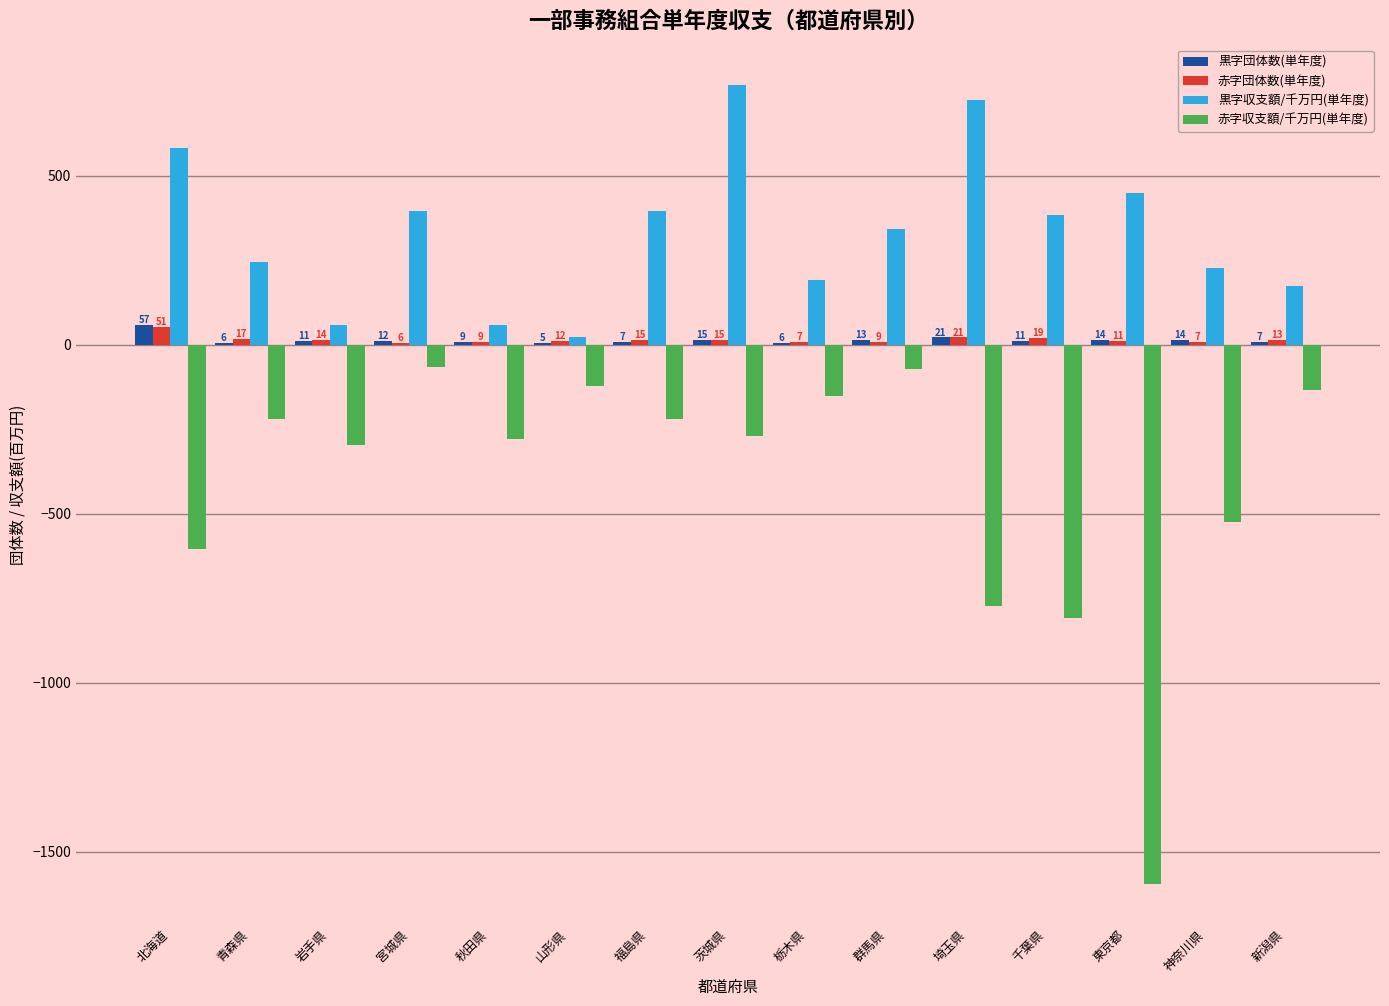

Does the chart contain stacked bars?

No